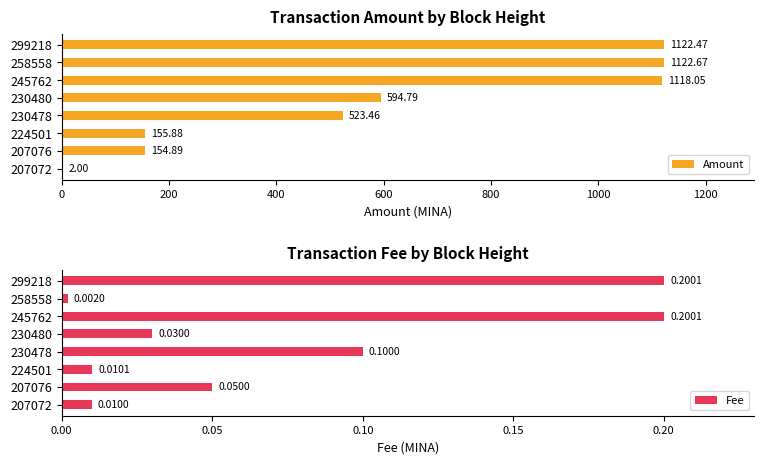

Reading left to right, transcribe all the data shown in this chart.

Amount: 1122.5	1122.7	1118.1	594.8	523.5	155.9	154.9	2.0
Fee: 0.2	0.0	0.2	0.0	0.1	0.0	0.1	0.0